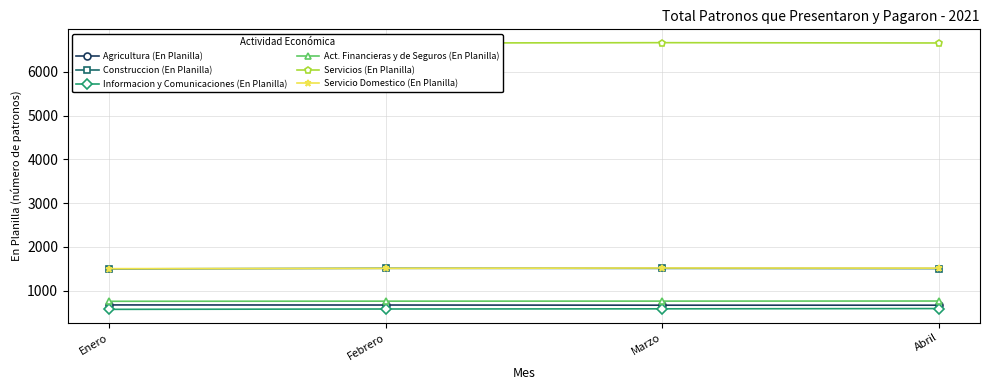

At how many categories does at least one series exceed 2968?

4